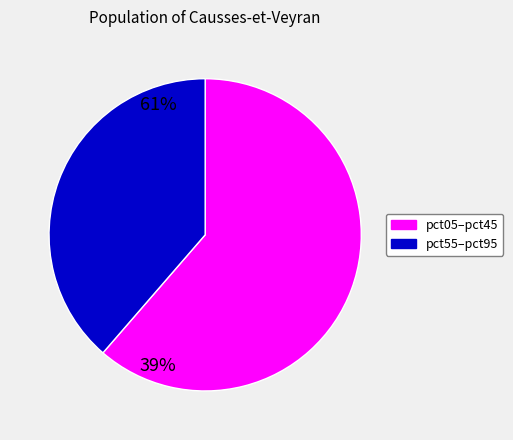

Does any single category account for the majority?

Yes